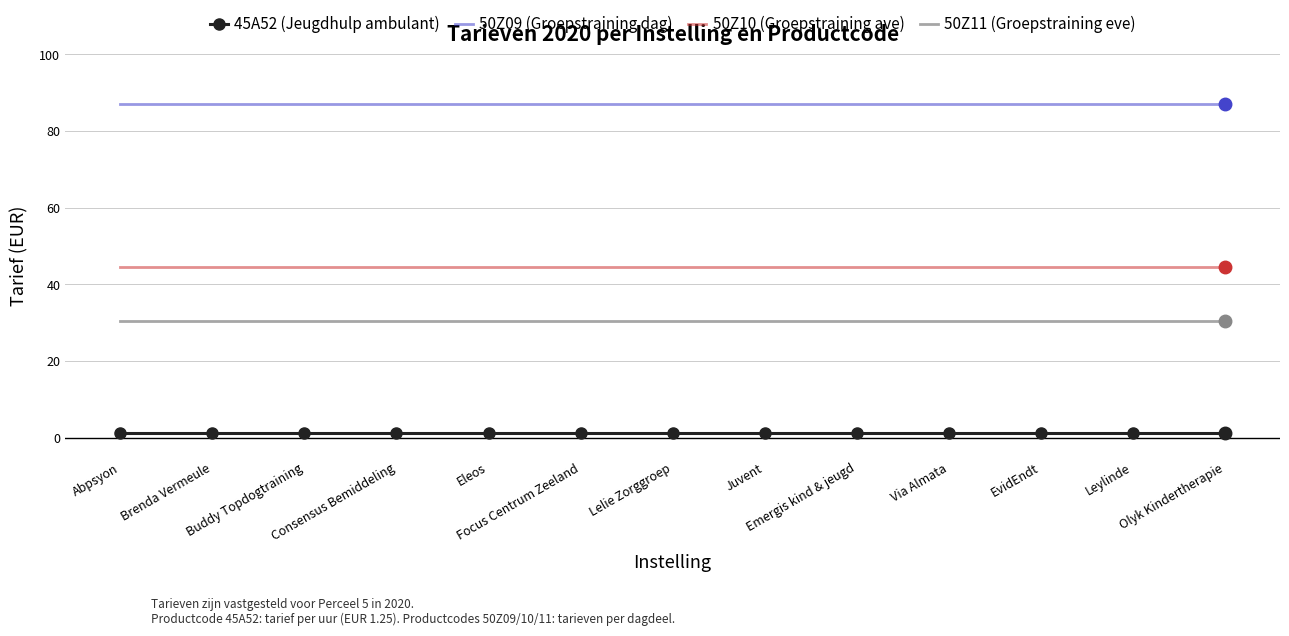

What is the greatest value displayed?

87.0